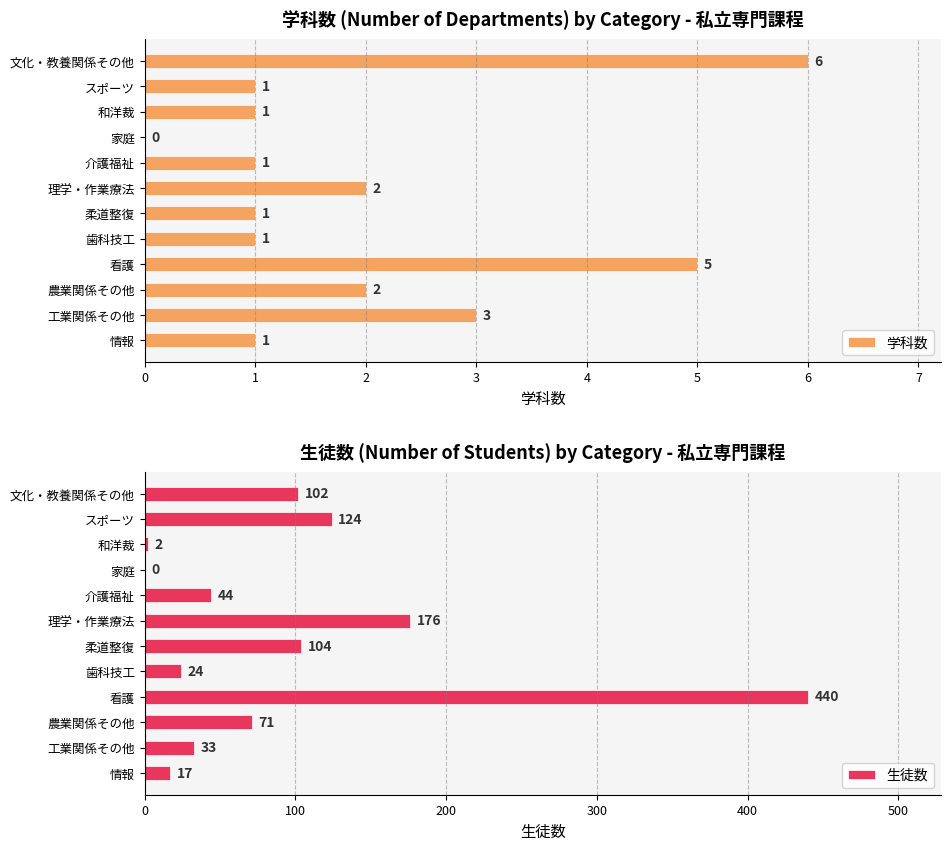

The 学科数 series shows 5 at 工業関係その他. True or false?

False